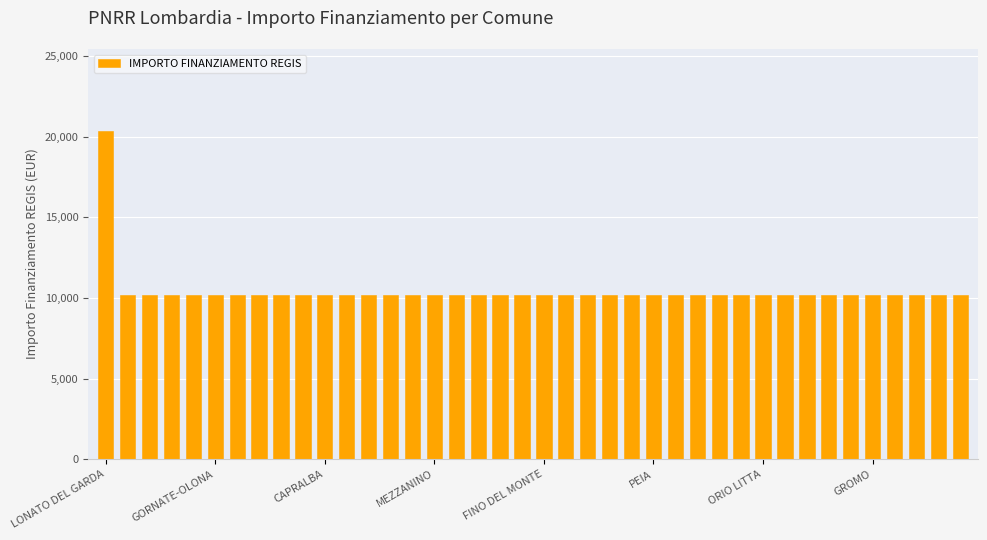

What is the greatest value displayed?

20344